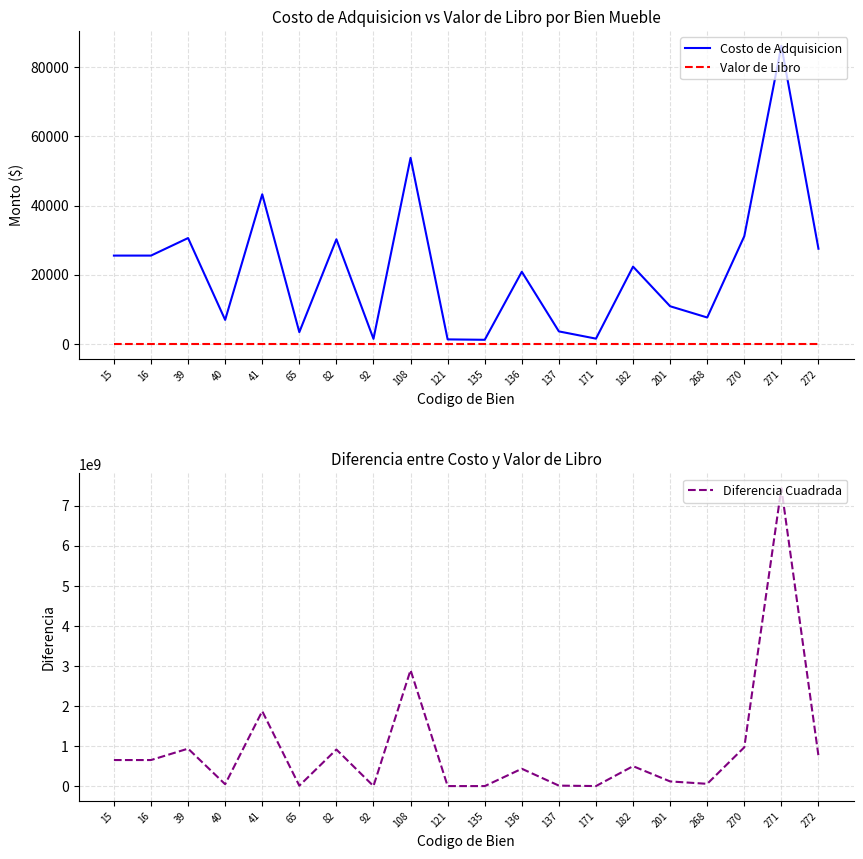

True or false: Valor de Libro and Costo de Adquisicion intersect in this chart.

False